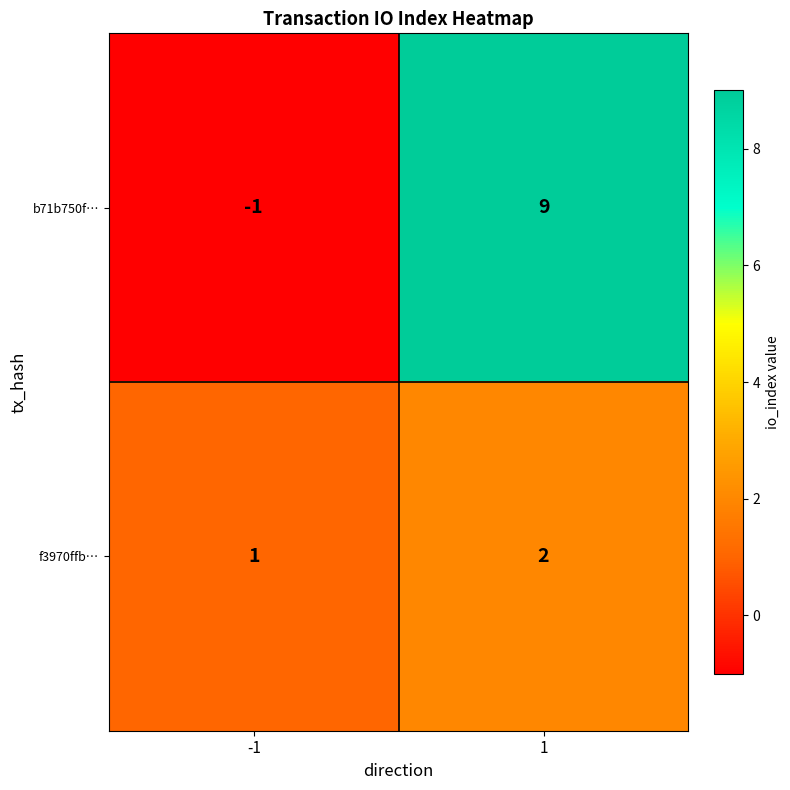

Reading right to left, extract all data points from this chart.

b71b750f…: 1=9	-1=-1
f3970ffb…: 1=2	-1=1